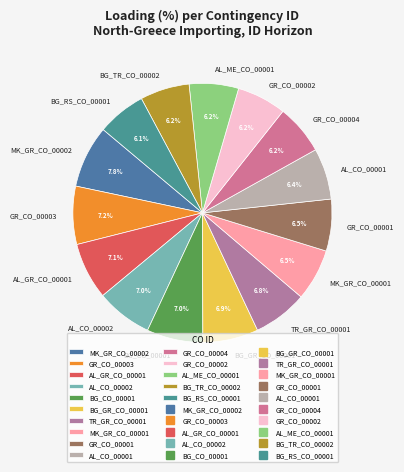

To the nearest percent, what is the combined percentage of AL_CO_00001 and BG_RS_CO_00001?

12%